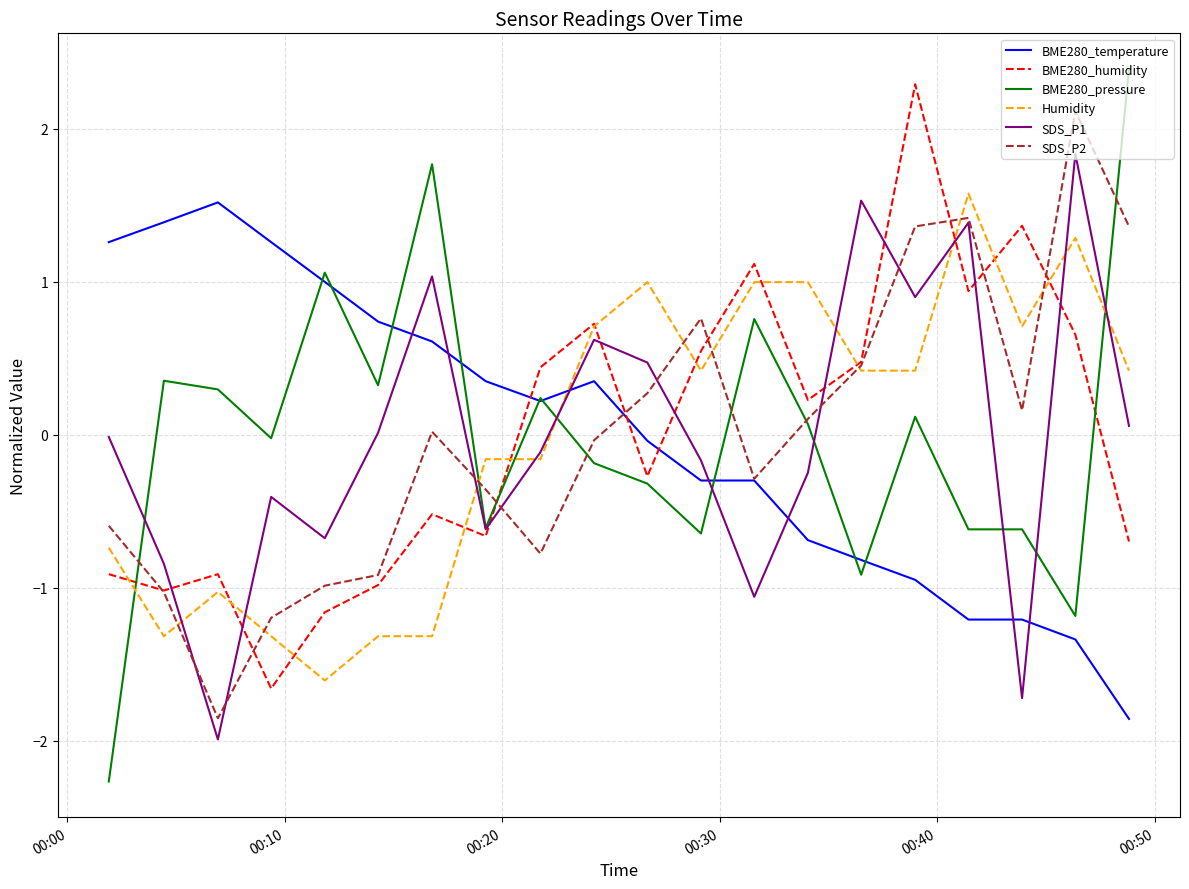

What is the greatest value displayed?

2.4